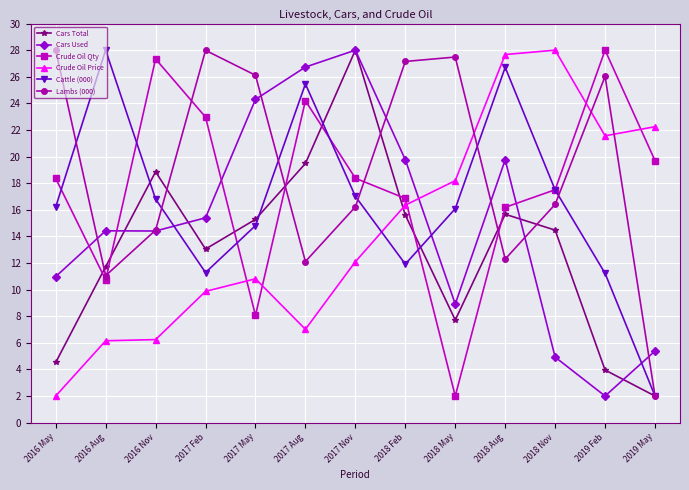

What is the difference between the maximum and minimum values in the Lambs (000) series?

26.0